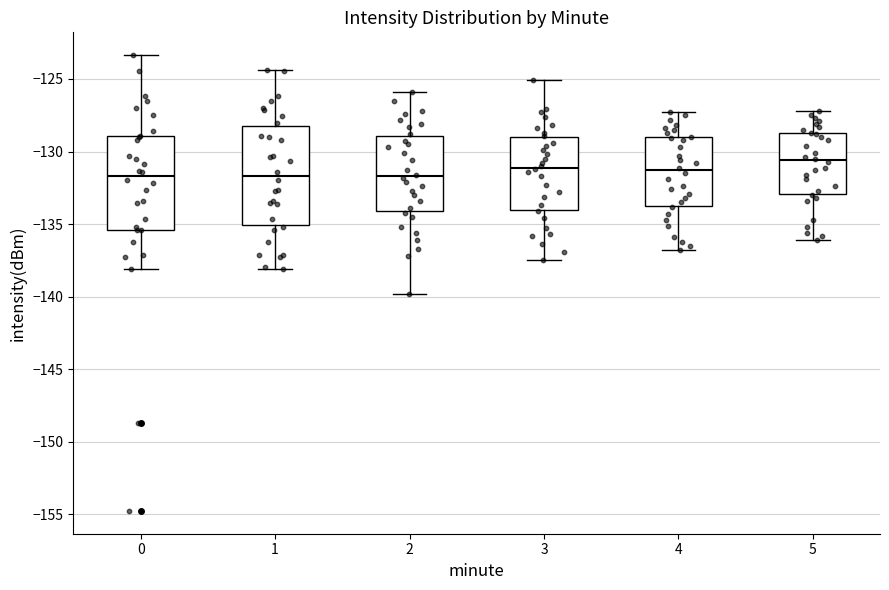

Where is the upper edge of the box at x = 4 on the y-axis? The values are not printed on the chart, so give them approximately, as read against the axis.

-129.0